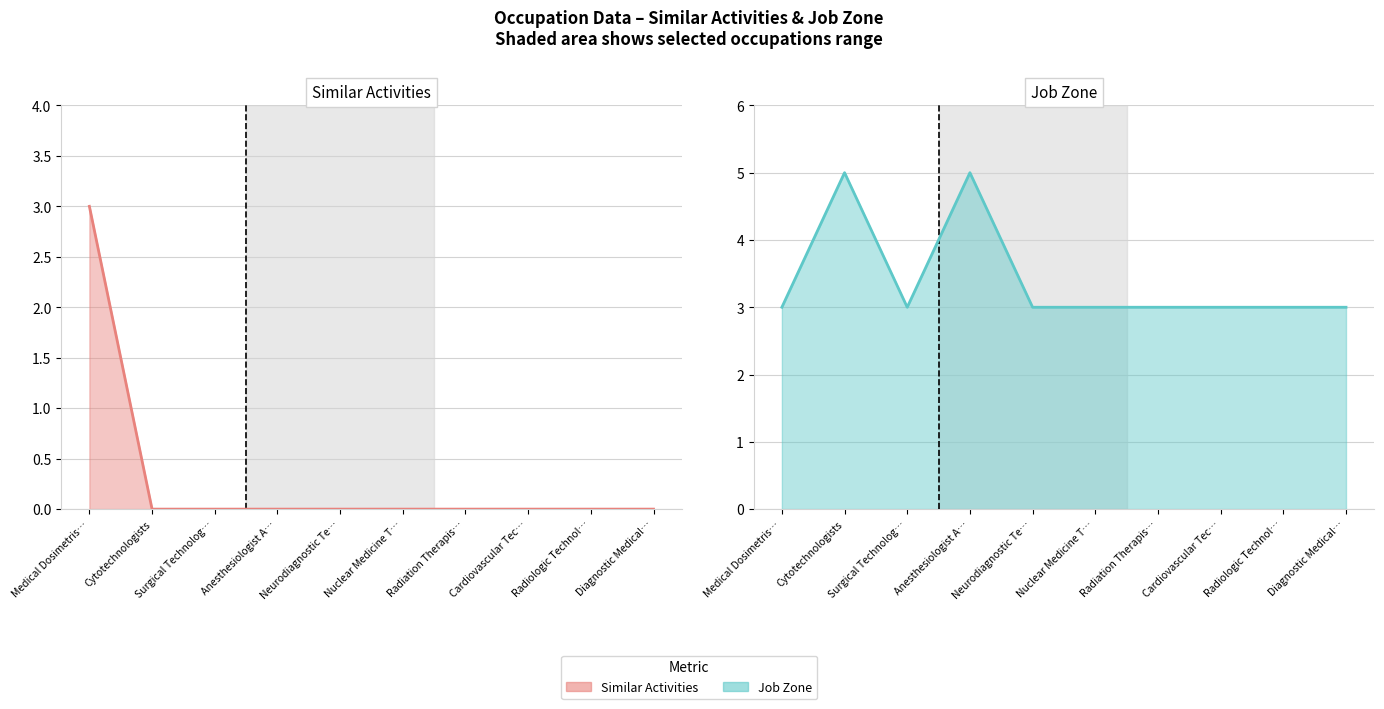

True or false: Job Zone line and Similar Activities line intersect in this chart.

False